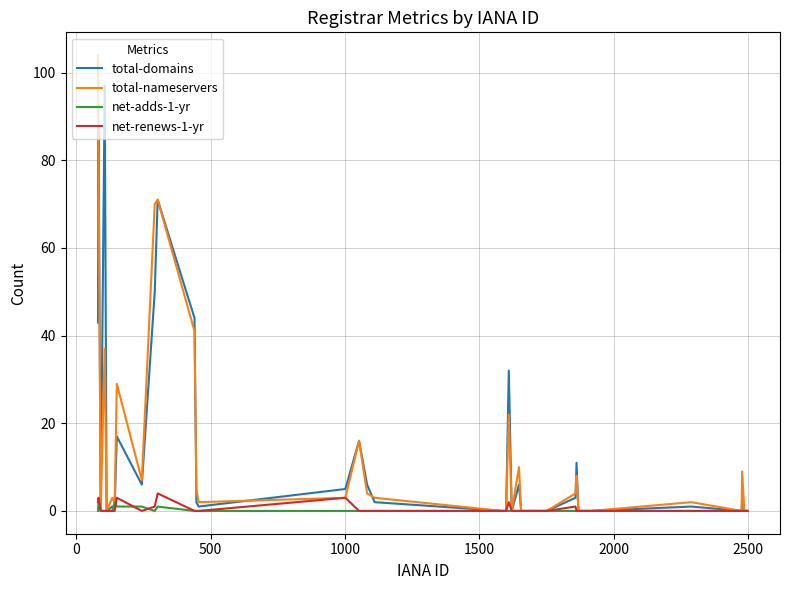

What is the maximum value for total-domains?

97